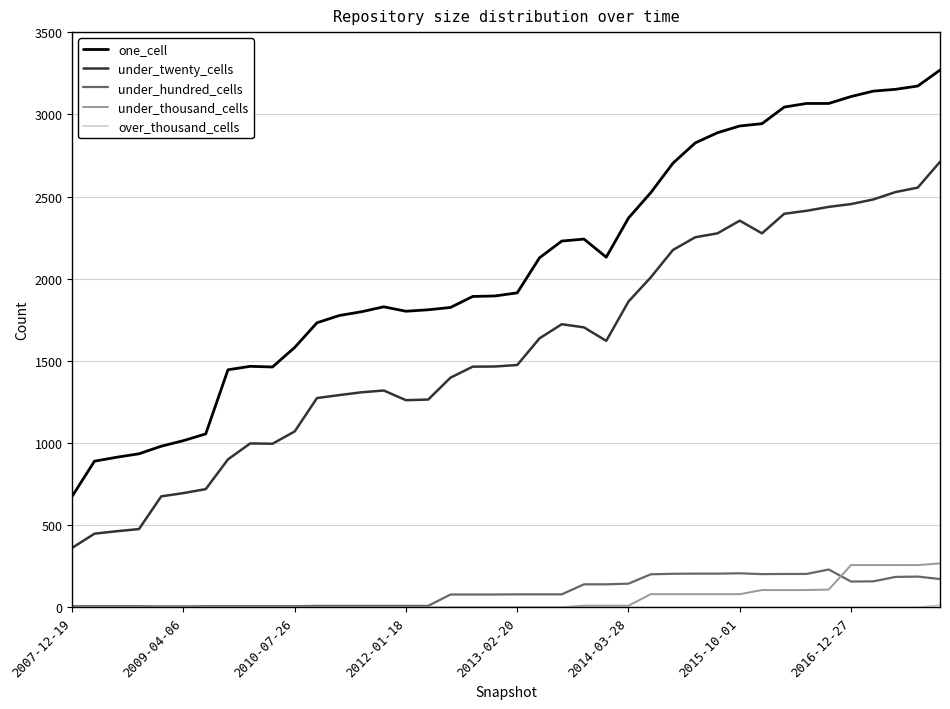

Which series has the largest range (max minus min)?

one_cell